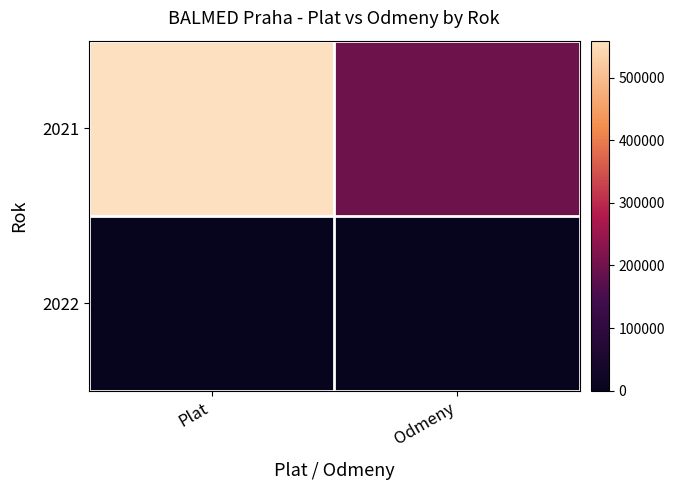

Reading left to right, list all the values displayed in this chart.

2021: Plat=559137	Odmeny=198000
2022: Plat=0	Odmeny=0